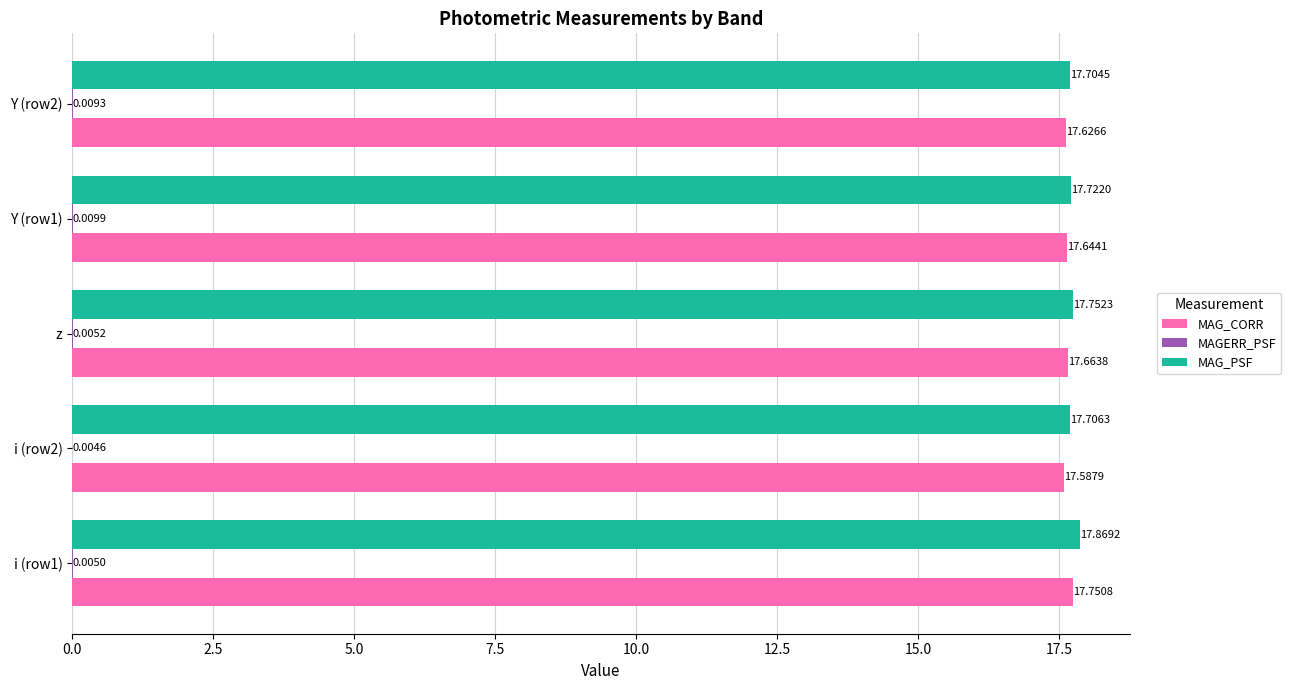

At which category is the sum across all series the highest?

i (row1)